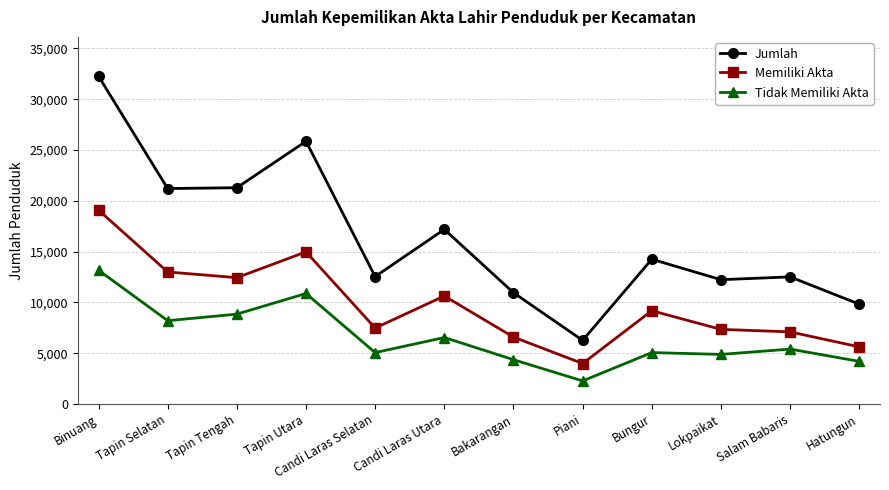

List the series in order of their overall mean, lowest first.

Tidak Memiliki Akta, Memiliki Akta, Jumlah